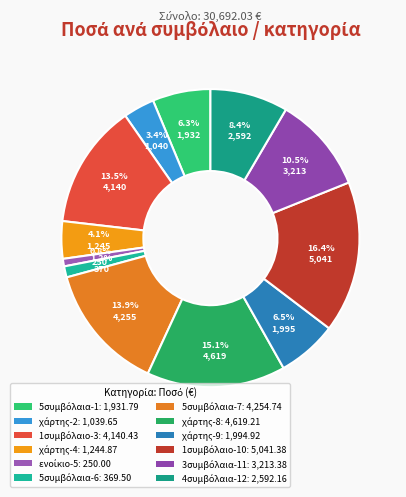

What is the ratio of the value at 5συμβόλαια-6 to the value at χάρτης-9?

0.2